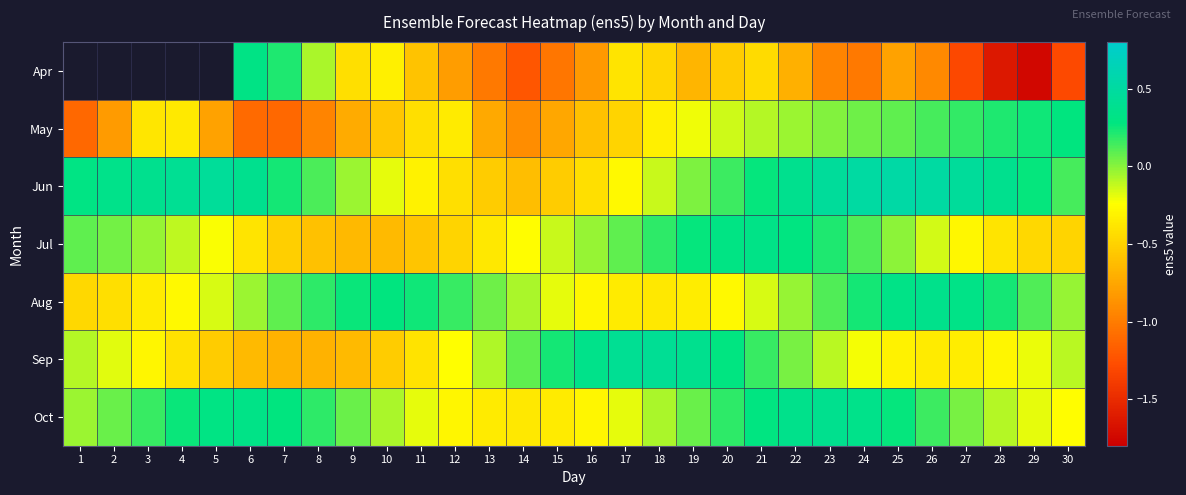

How many data points in Oct are less than 0?

13